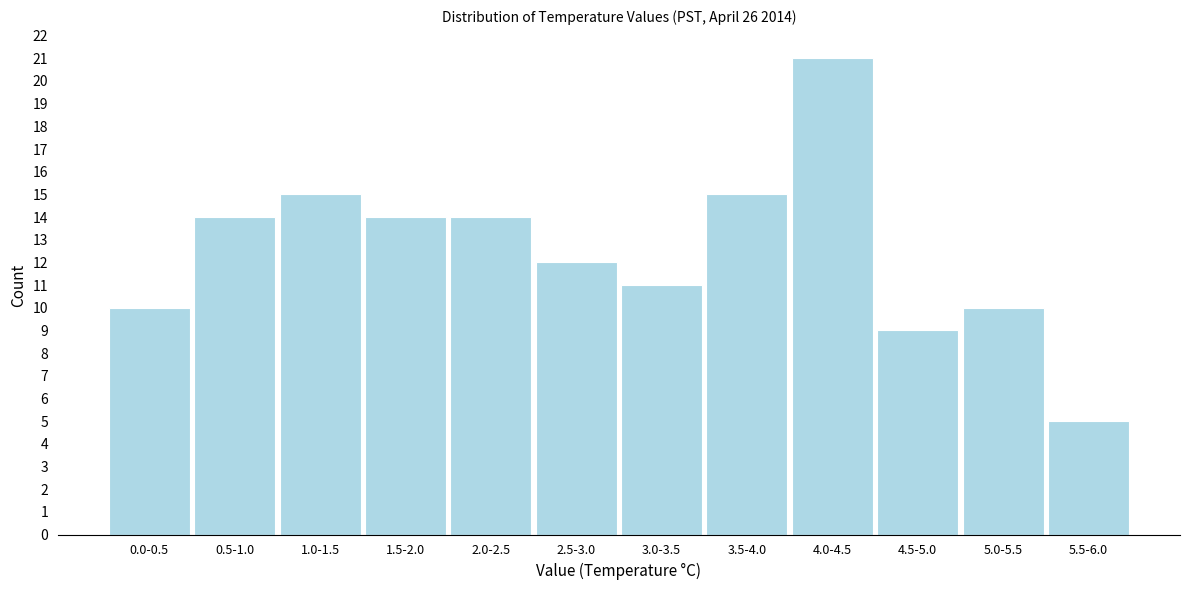

Reading left to right, transcribe all the data shown in this chart.

10	14	15	14	14	12	11	15	21	9	10	5